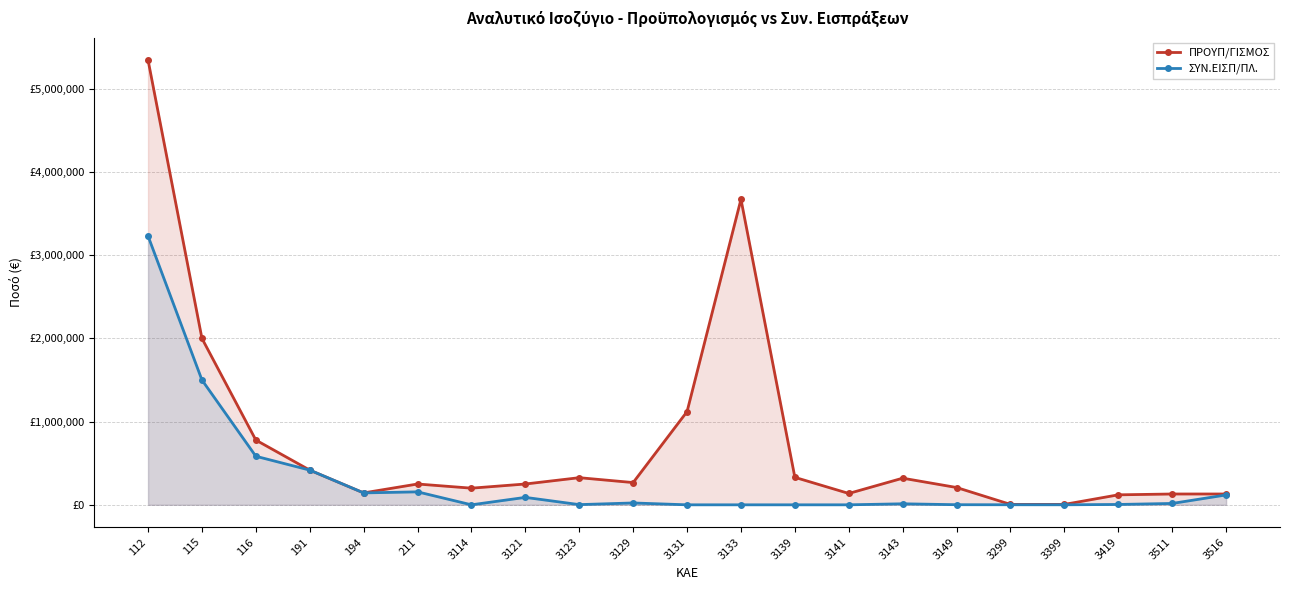

True or false: ΣΥΝ.ΕΙΣΠ/ΠΛ. and ΠΡΟΥΠ/ΓΙΣΜΟΣ intersect in this chart.

False